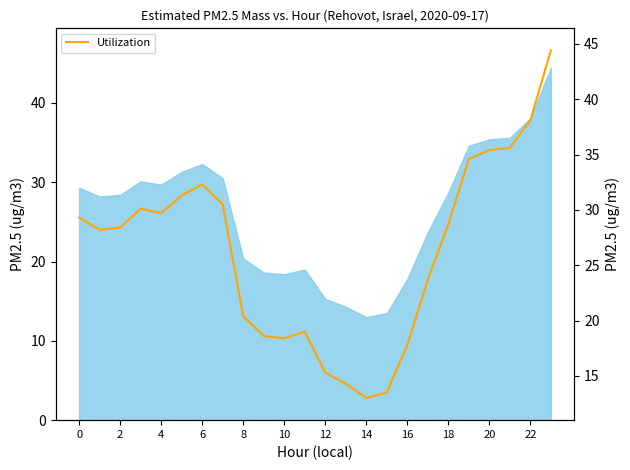

Reading left to right, transcribe all the data shown in this chart.

29.3	28.2	28.4	30.1	29.7	31.3	32.3	30.5	20.4	18.6	18.4	19.0	15.3	14.3	13.0	13.5	17.8	23.7	28.7	34.6	35.4	35.6	38.1	44.4